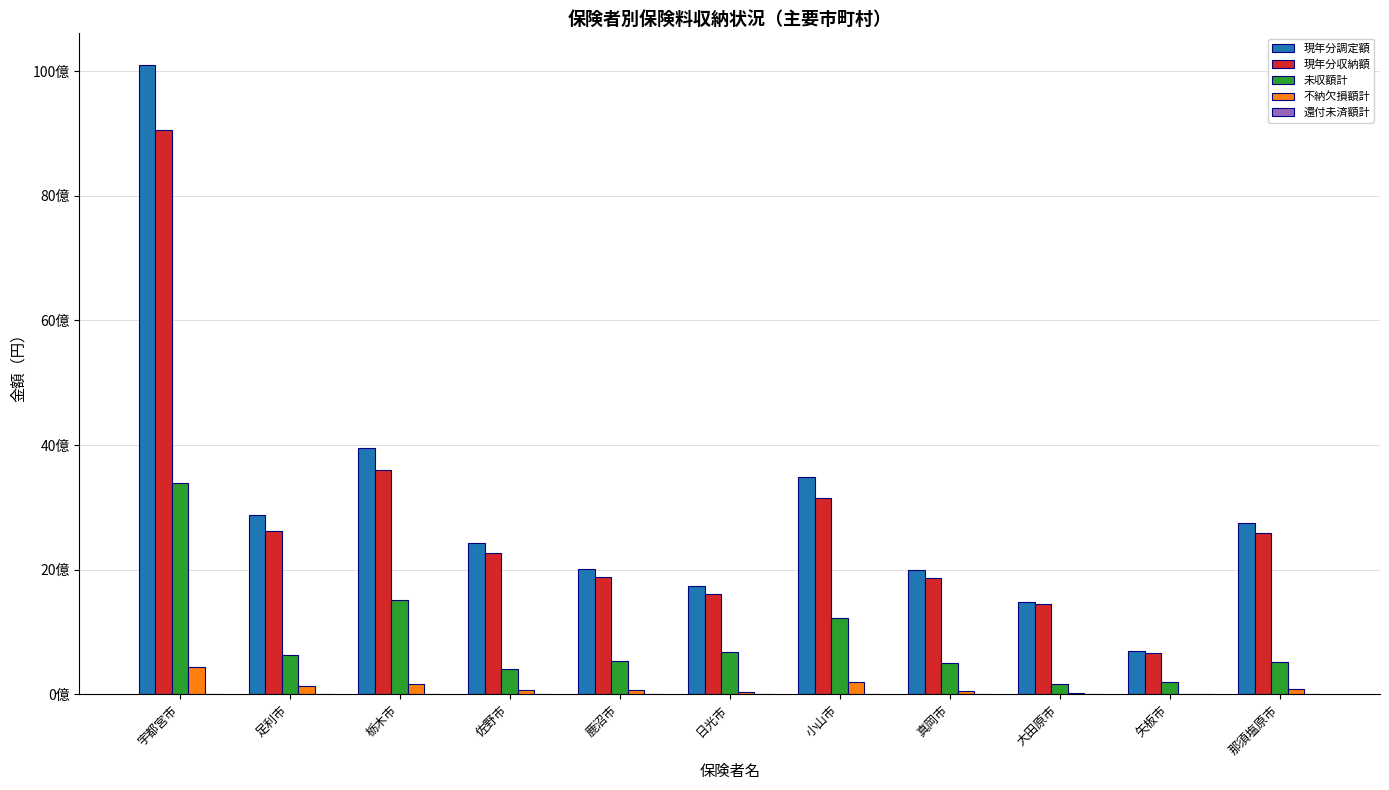

What is the label of the 6th bar from the left?

日光市